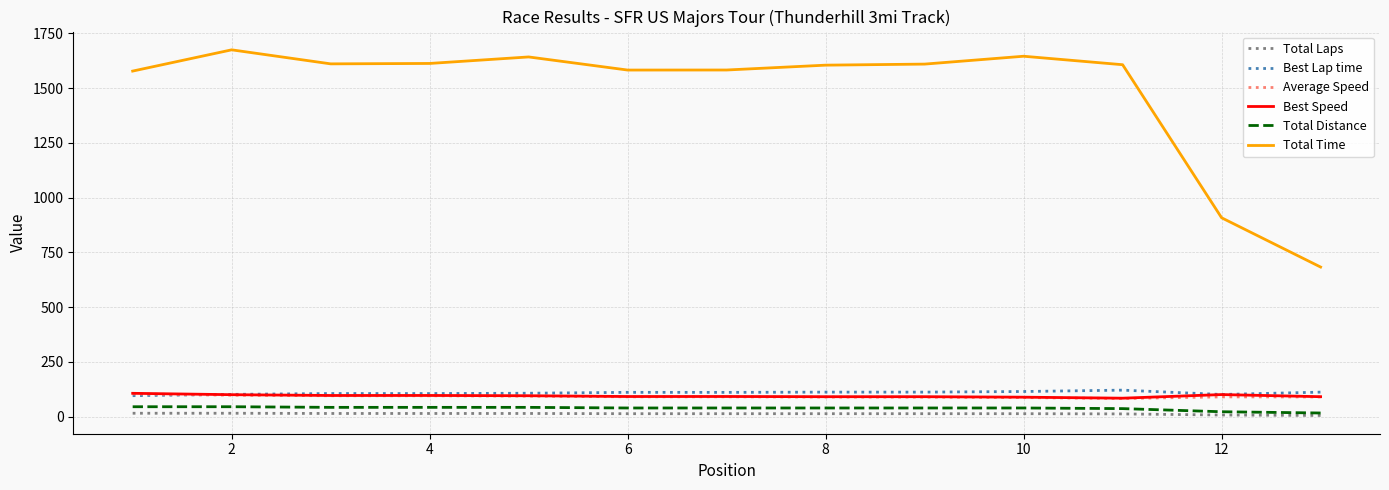

What is the maximum value for Best Lap time?

121.5